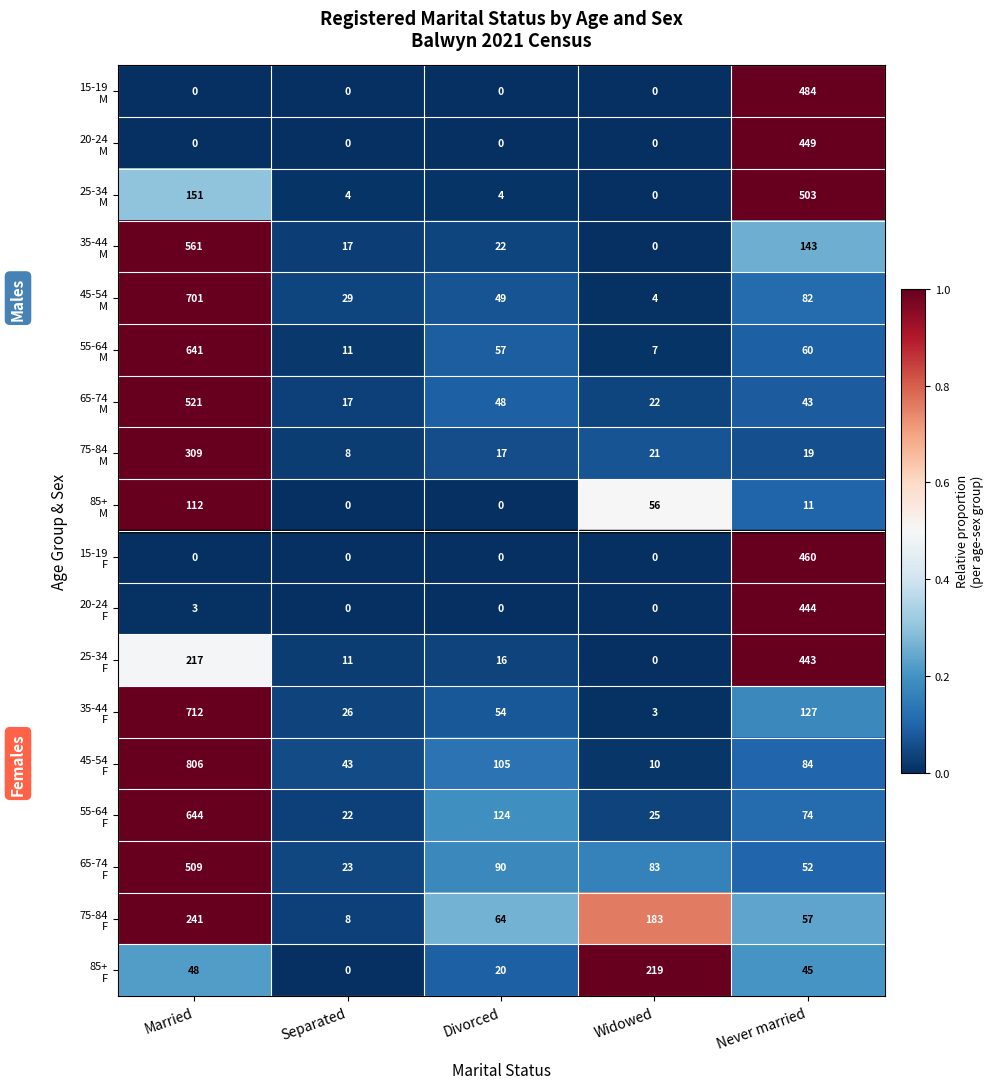

Which label corresponds to the largest value in the chart?

Married